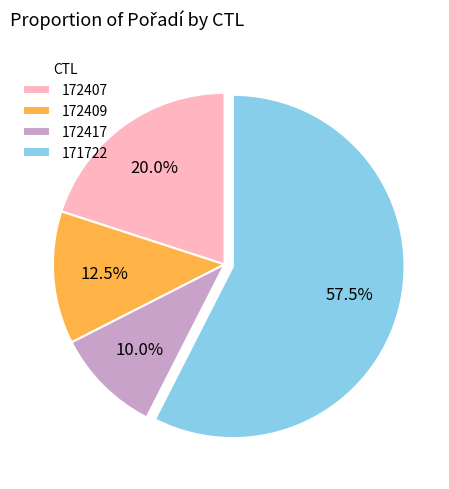

Which slice is the smallest?

172417